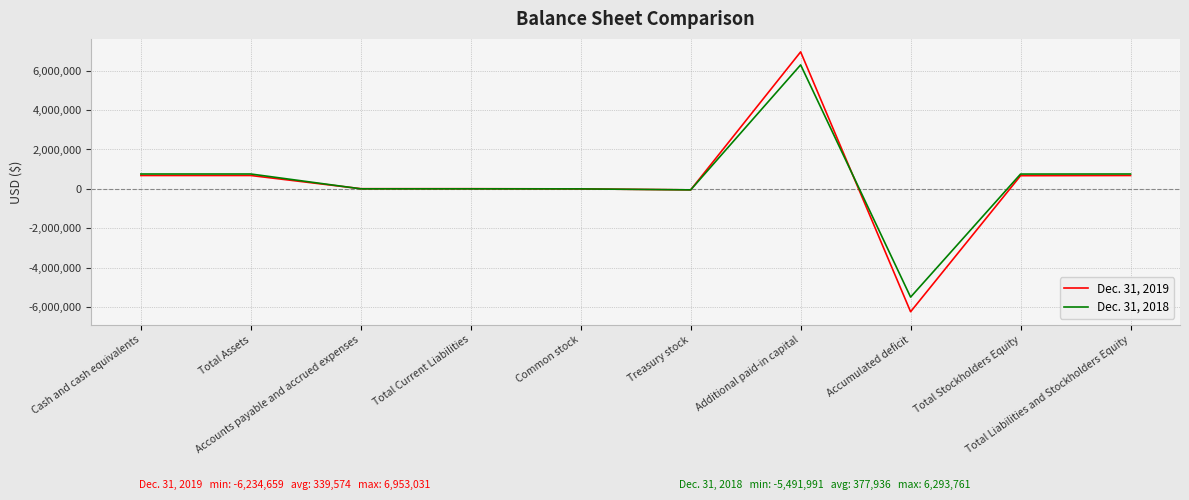

What is the sum of all Dec. 31, 2018 values?

3779355